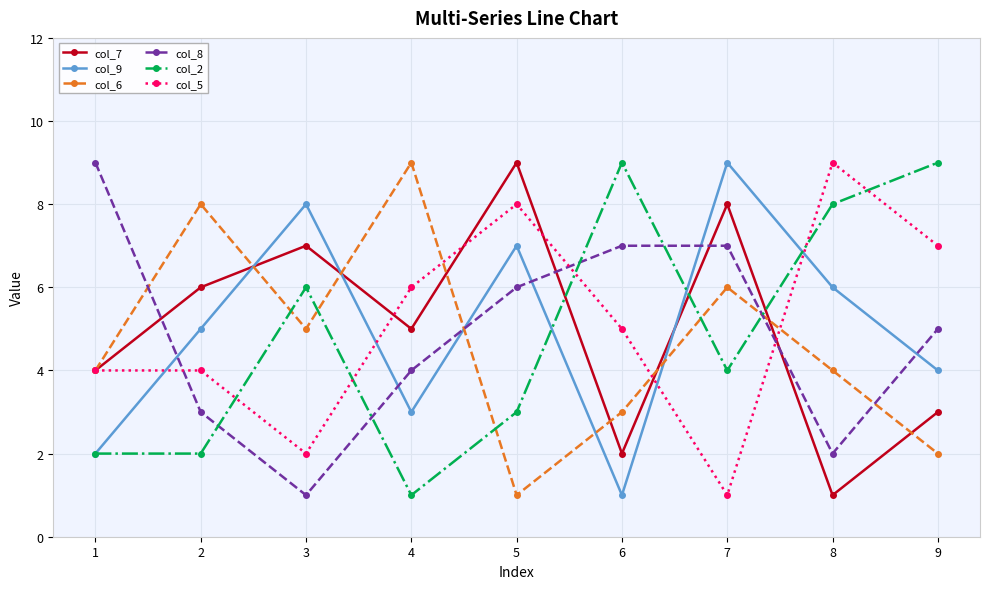

In col_2, how many points are higher than both neighbors (excluding endpoints)?

2